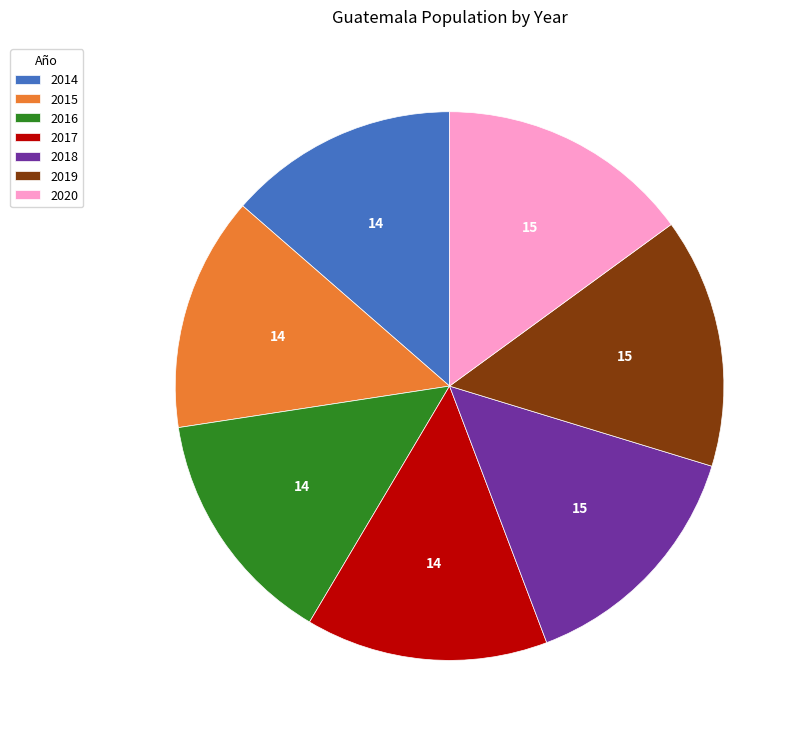

Does any single category account for the majority?

No